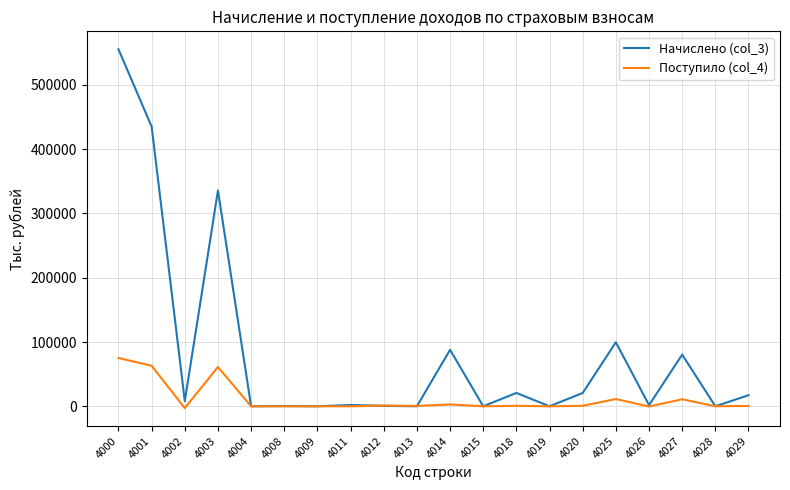

In Поступило (col_4), how many points are higher than both neighbors (excluding endpoints)?

7